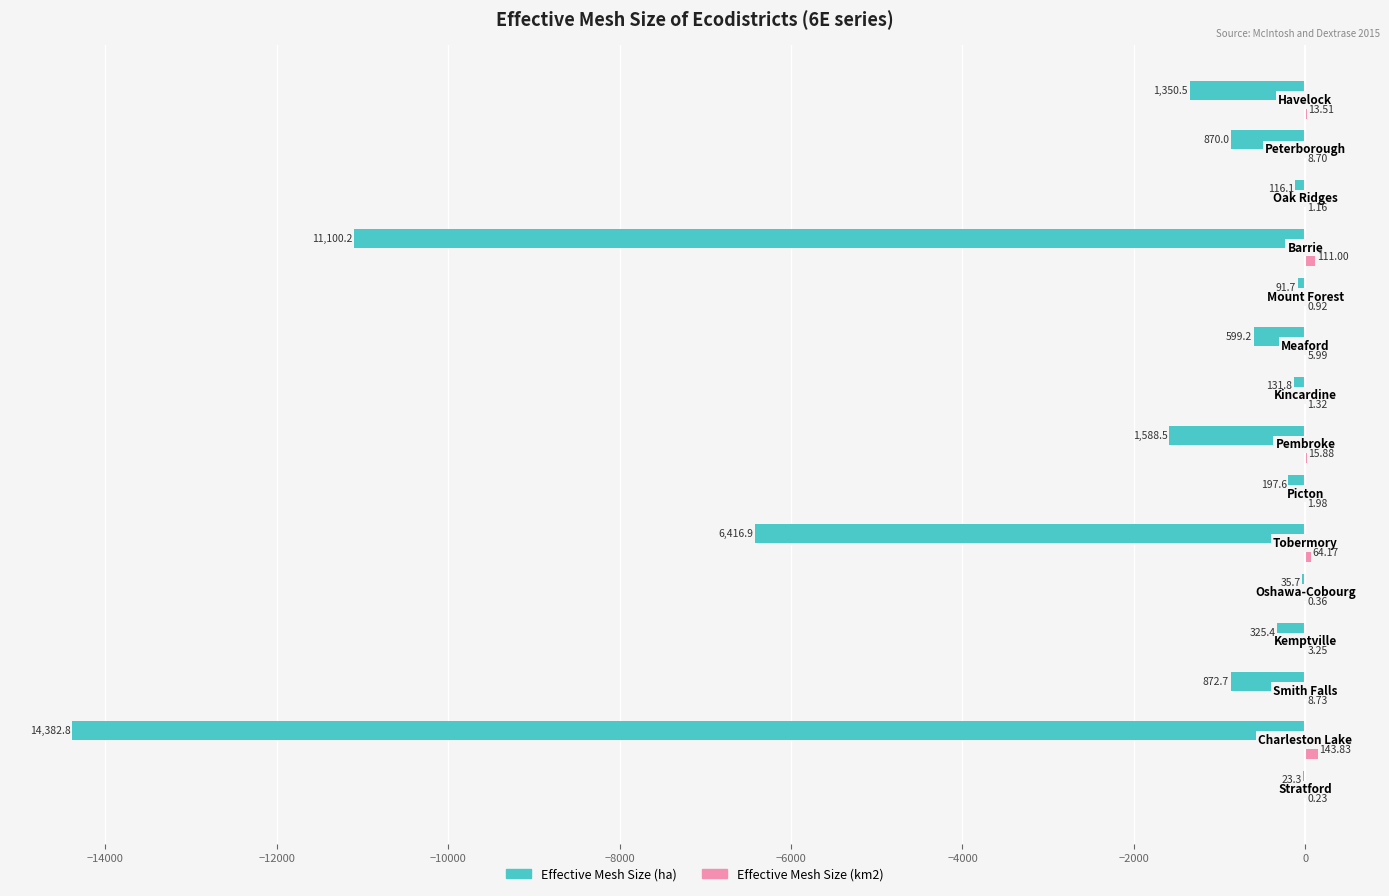

How many data points in Effective Mesh Size (ha) are above -599?

7